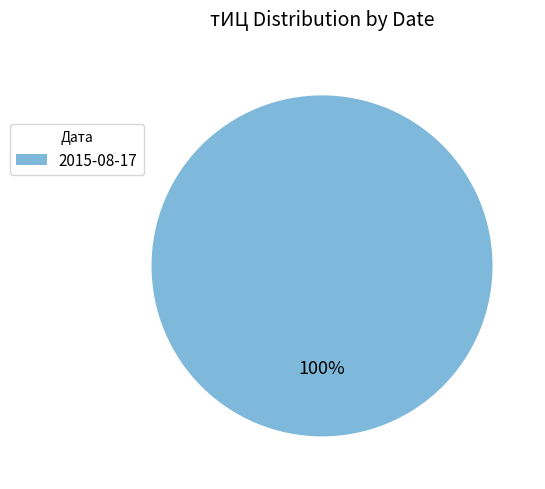

True or false: 2015-08-17 accounts for 92% of the total.

False